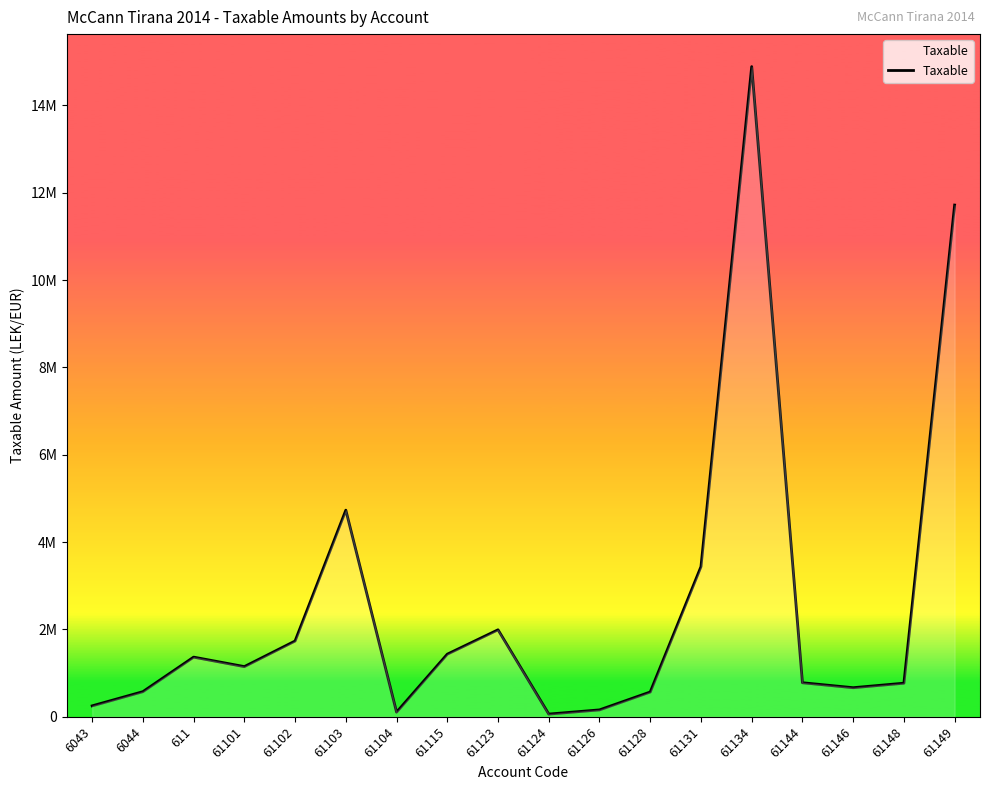

Does the chart display data point markers on the line(s)?

No